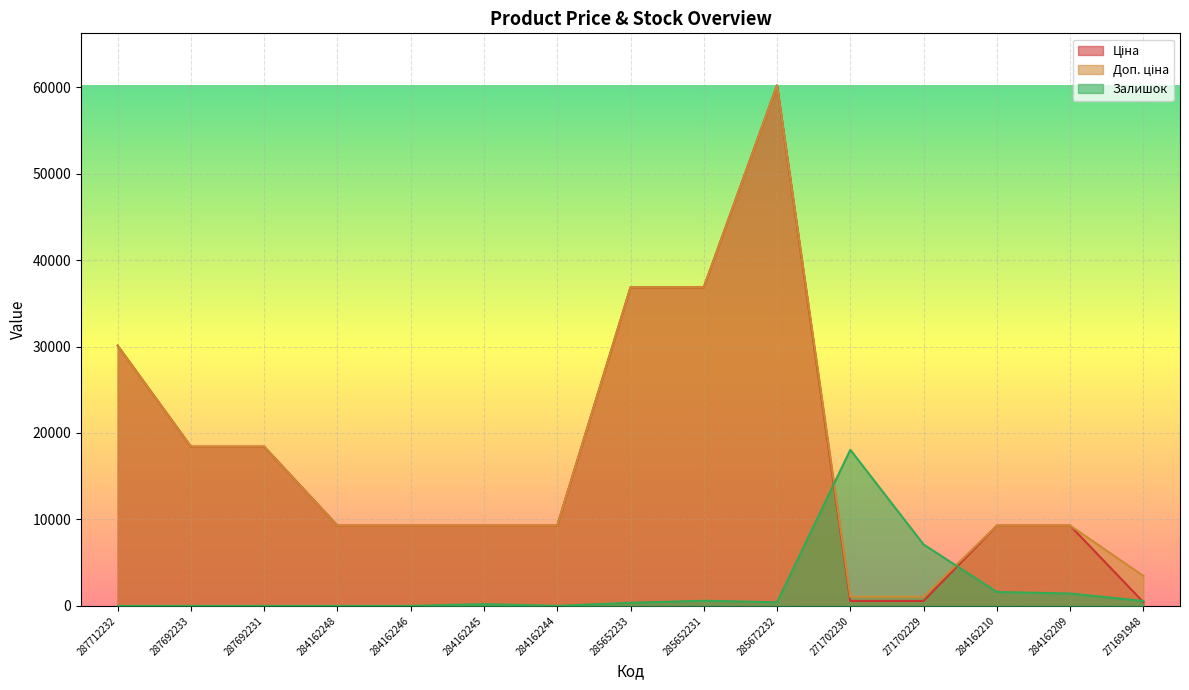

Which series has the largest total across all categories?

Доп. ціна